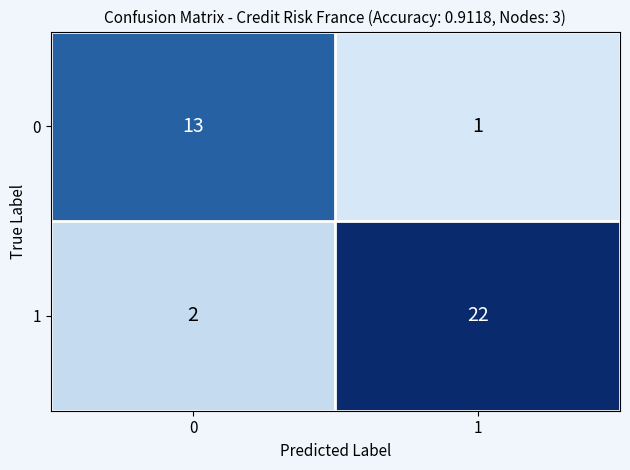

True or false: 0 has a value of 21 at 0.

False